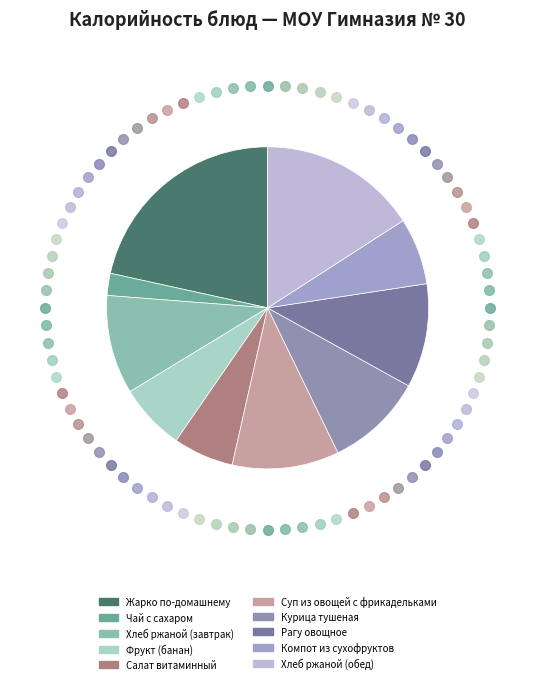

The Хлеб ржаной (завтрак) slice represents 1% of the pie. True or false?

False